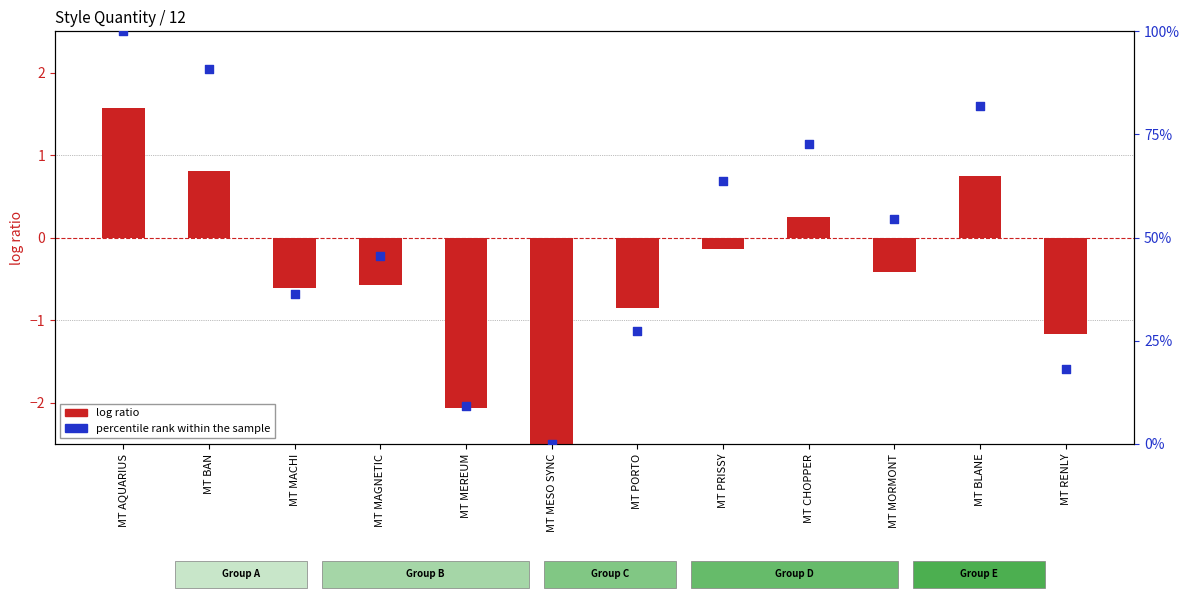

Which series has the largest Y range (max minus min)?

percentile rank within the sample